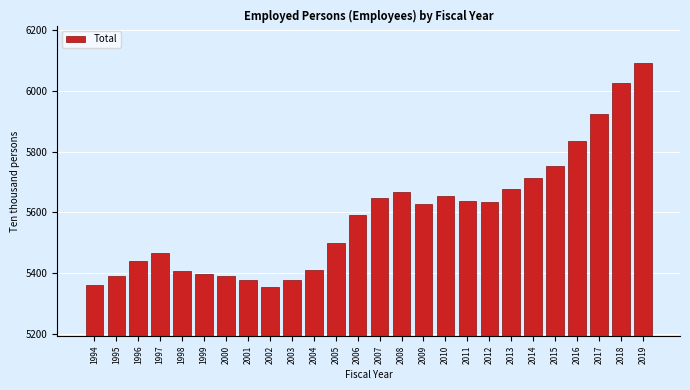

What is the value of the 15th bar from the left?

5666.6